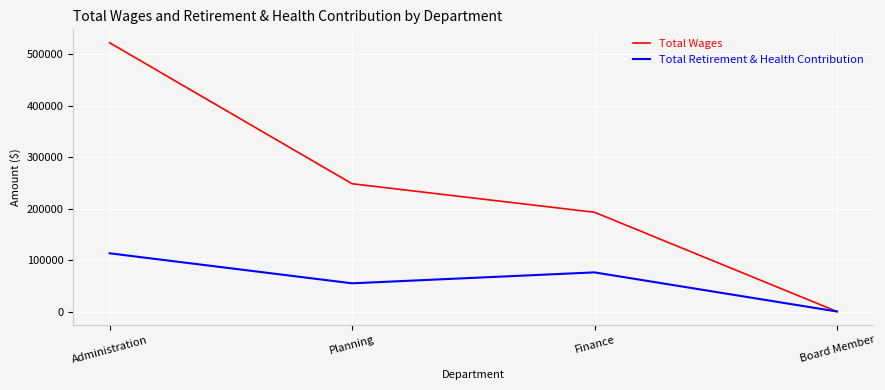

Rank the series by their average value, from highest to lowest.

Total Wages, Total Retirement & Health Contribution